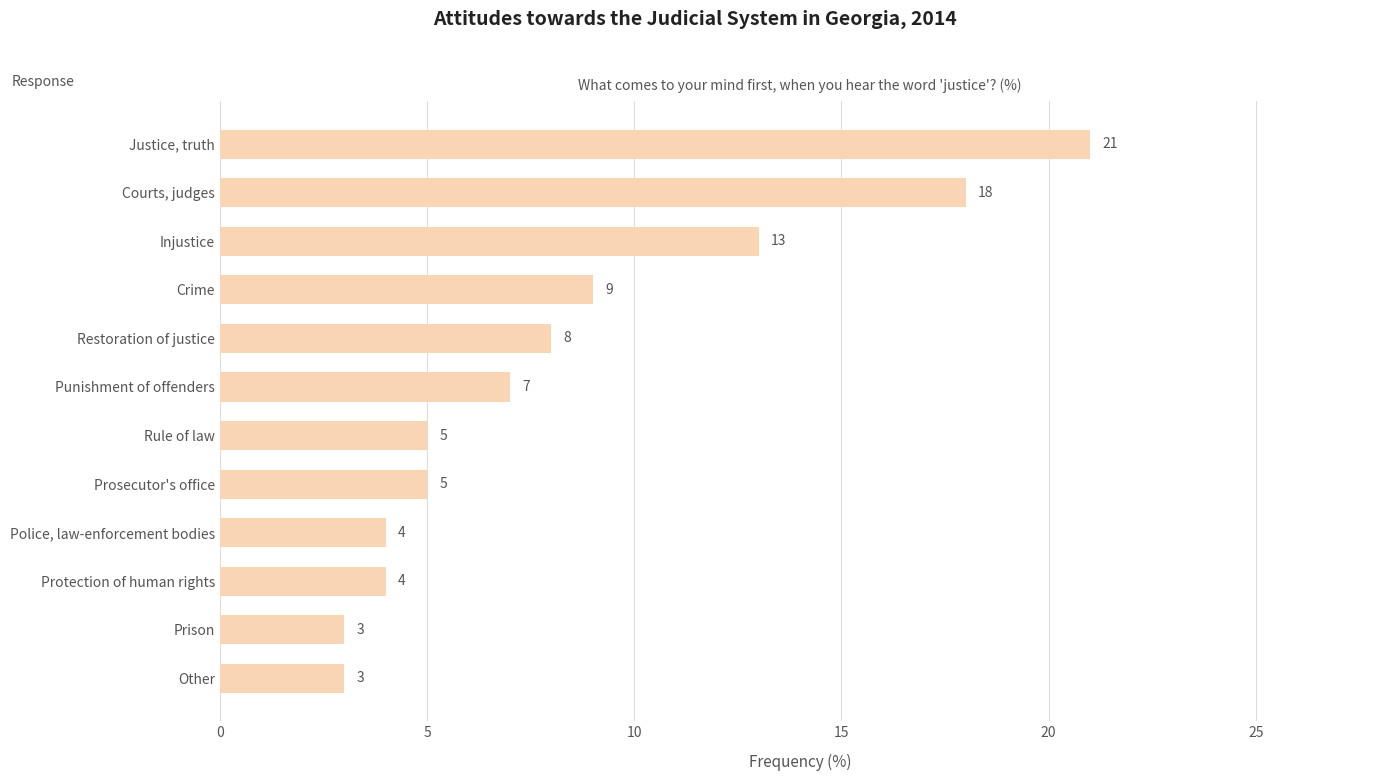

True or false: the data shows 21 at Justice, truth.

True